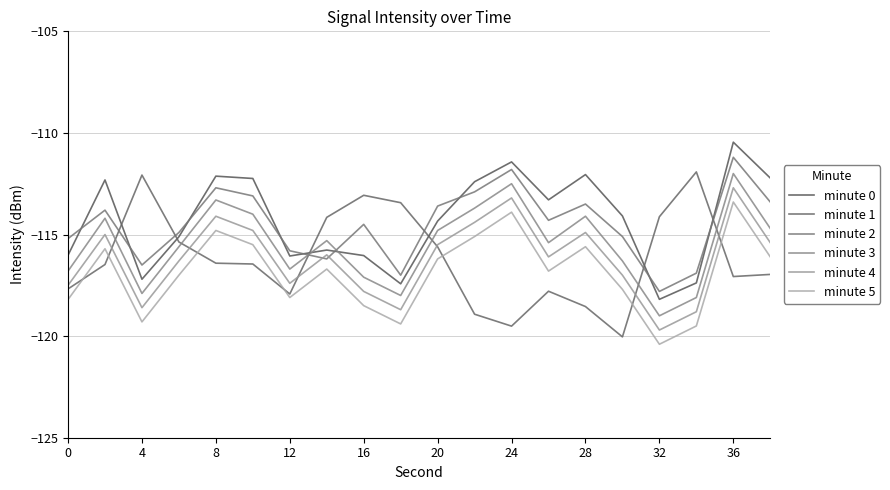

Does the chart display data point markers on the line(s)?

No